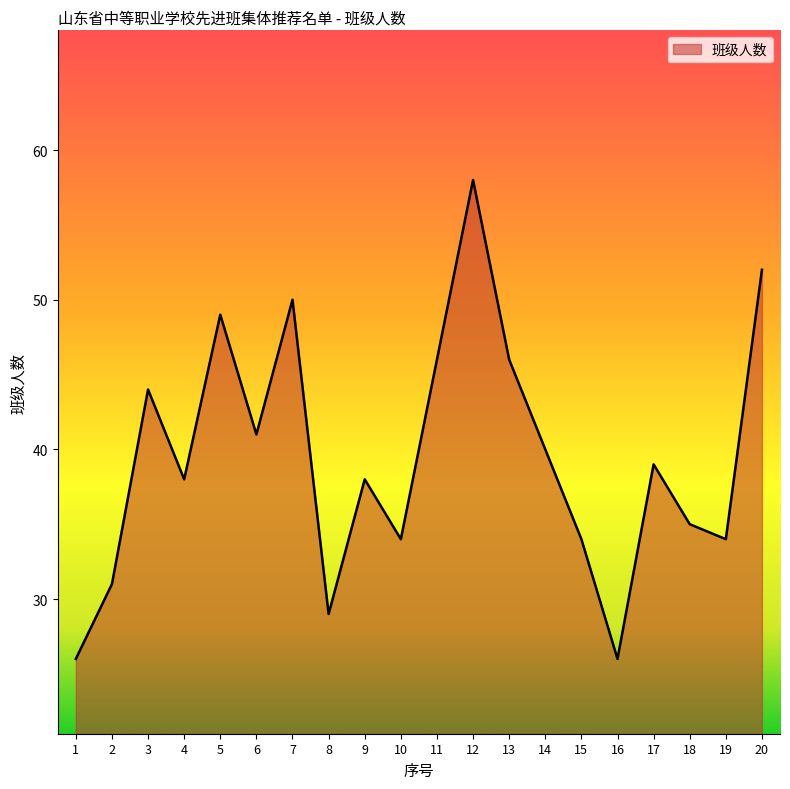

What is the ratio of the value at 2 to the value at 20?

0.6